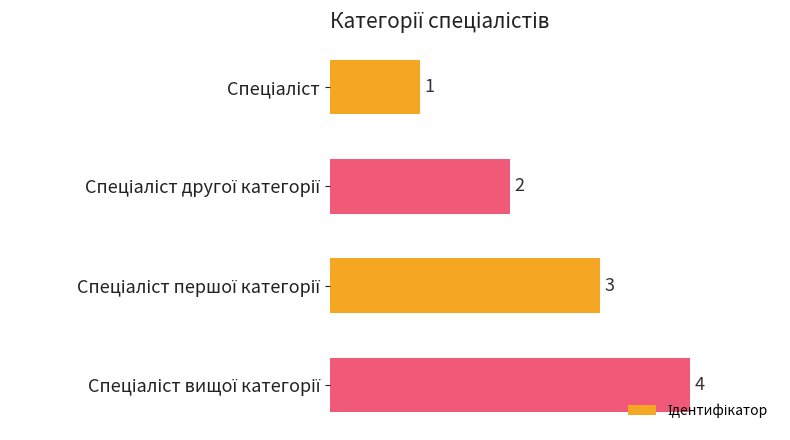

What is the value of the 1st bar from the top?

1